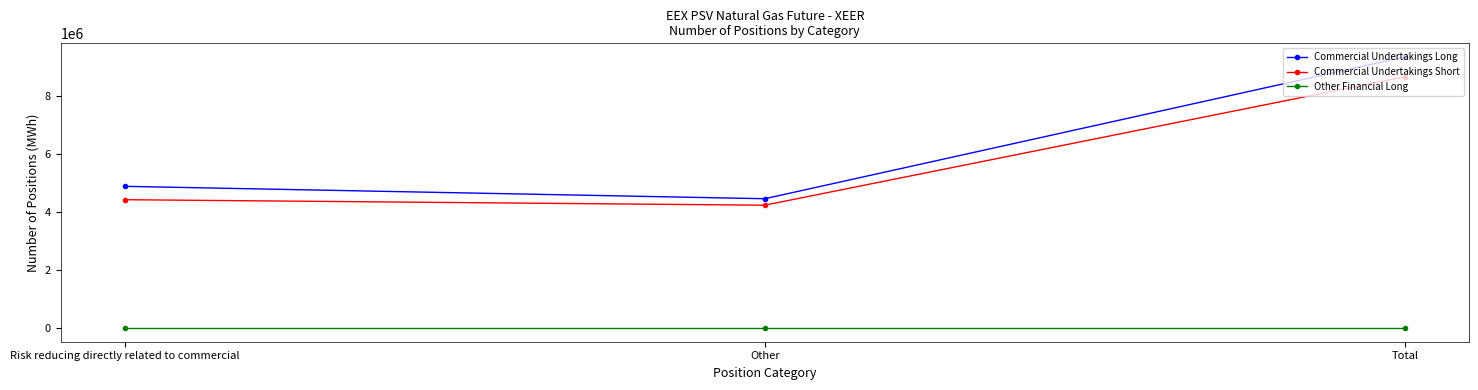

What are all the series names shown in the legend?

Commercial Undertakings Long, Commercial Undertakings Short, Other Financial Long